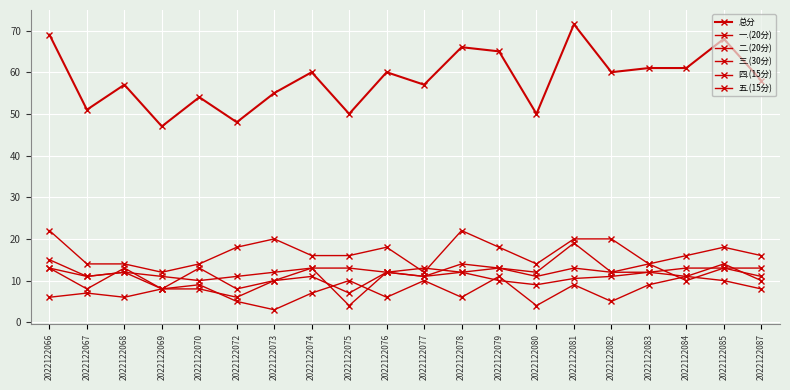

What value does the 二.(20分) series have at 2022122080?

12.0